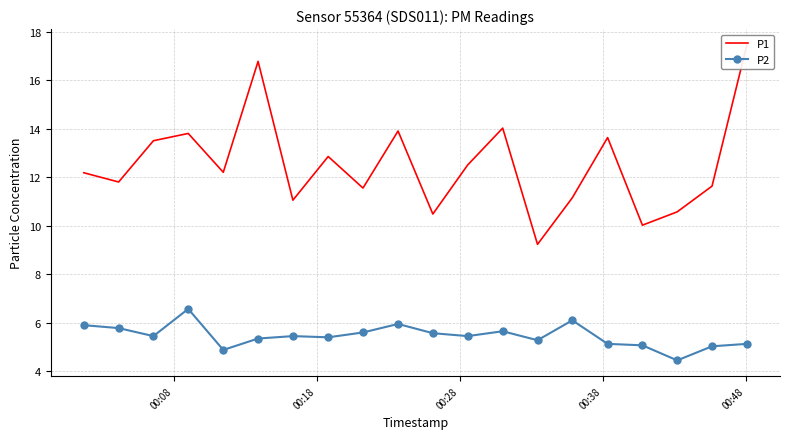

Rank the series by their average value, from lowest to highest.

P2, P1